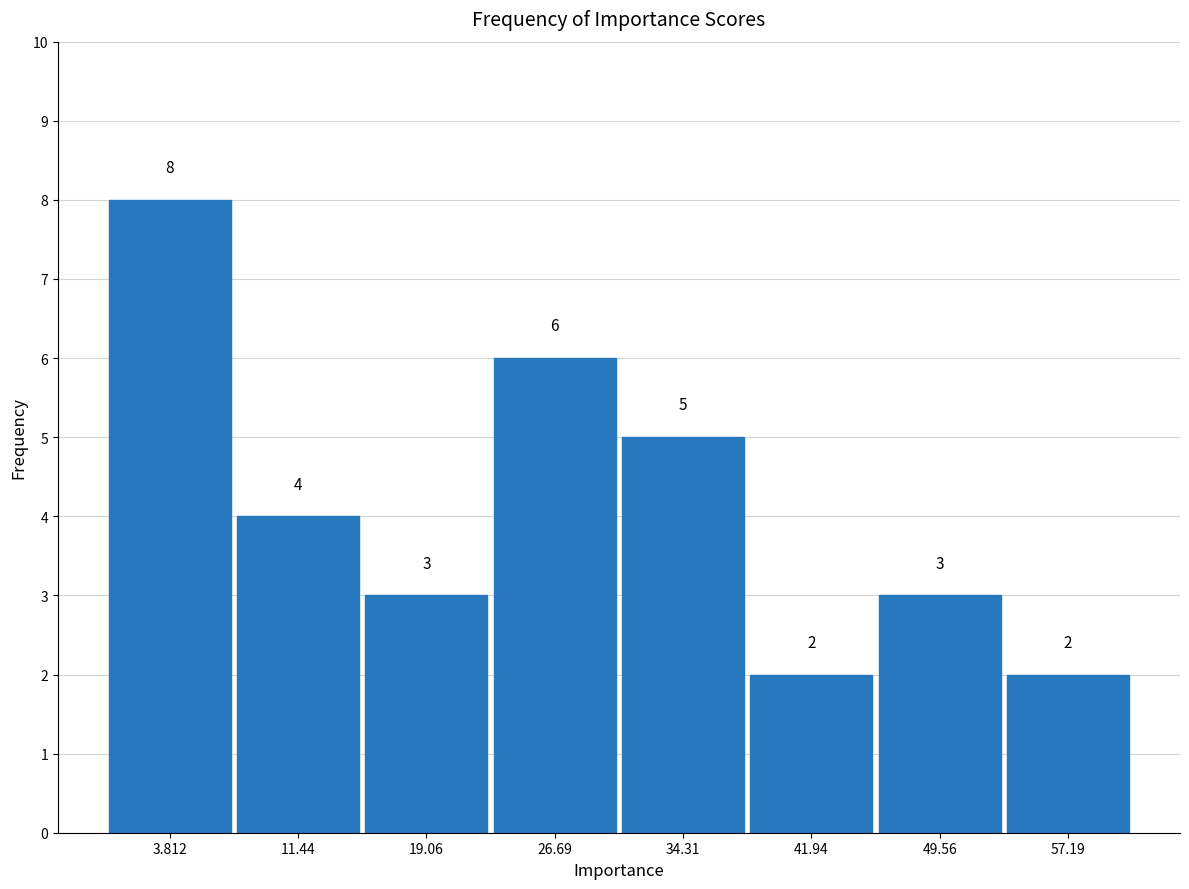

Reading left to right, list every bar in this chart as the range it spans on the x-axis followed by its height. The bar edges are not printed on the chart, so give them approximately, as read against the axis.

0 to 8: 8
8 to 15: 4
15 to 23: 3
23 to 31: 6
31 to 38: 5
38 to 46: 2
46 to 53: 3
53 to 61: 2